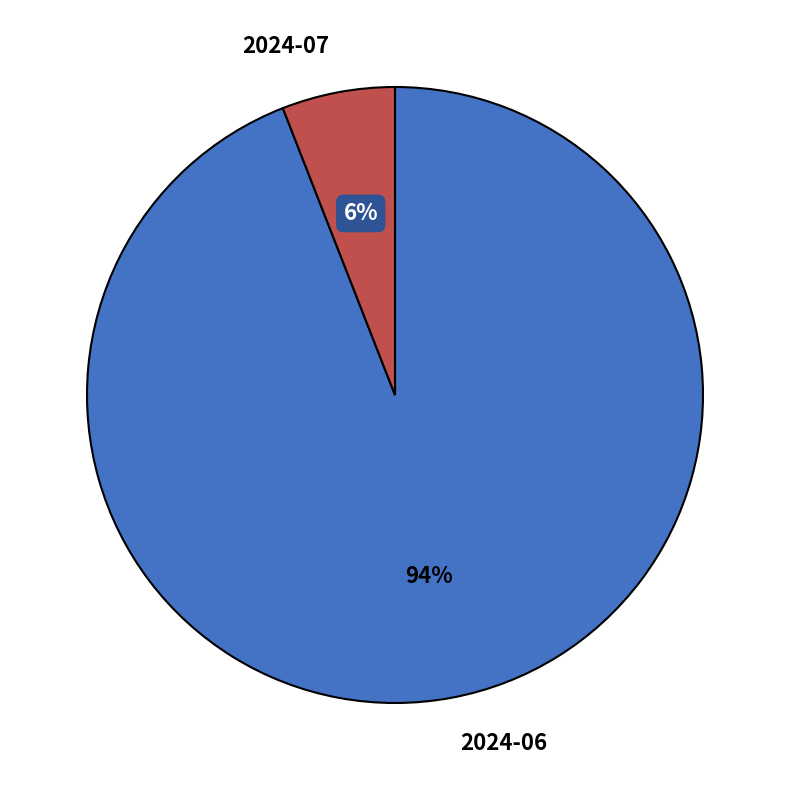

How many segments does this pie chart have?

2